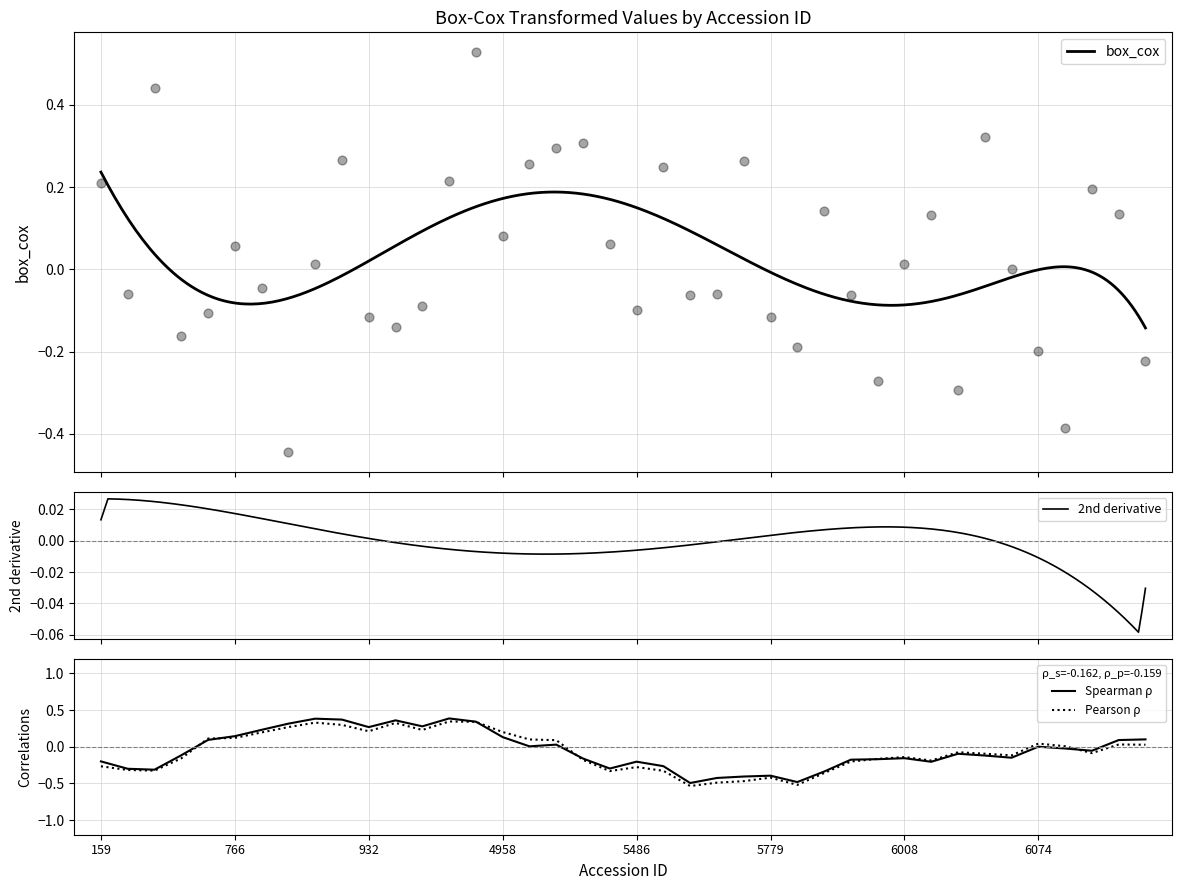

What is the change in value from 5768 to 5856?

-0.2